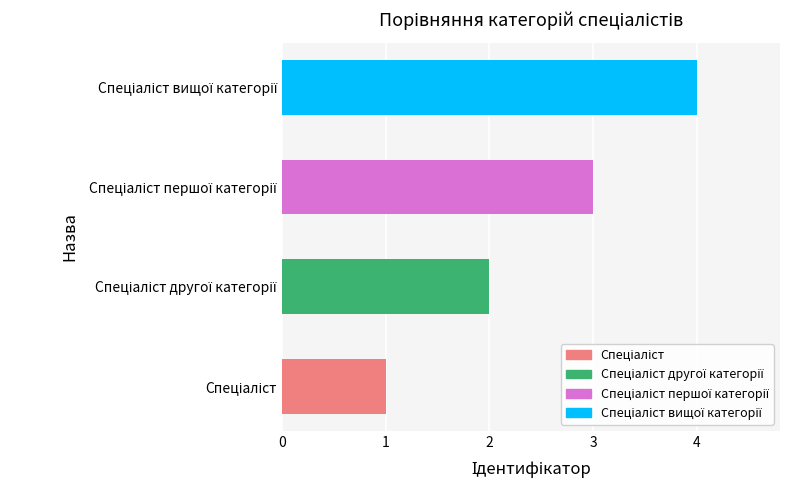

How many bars are there in total?

4